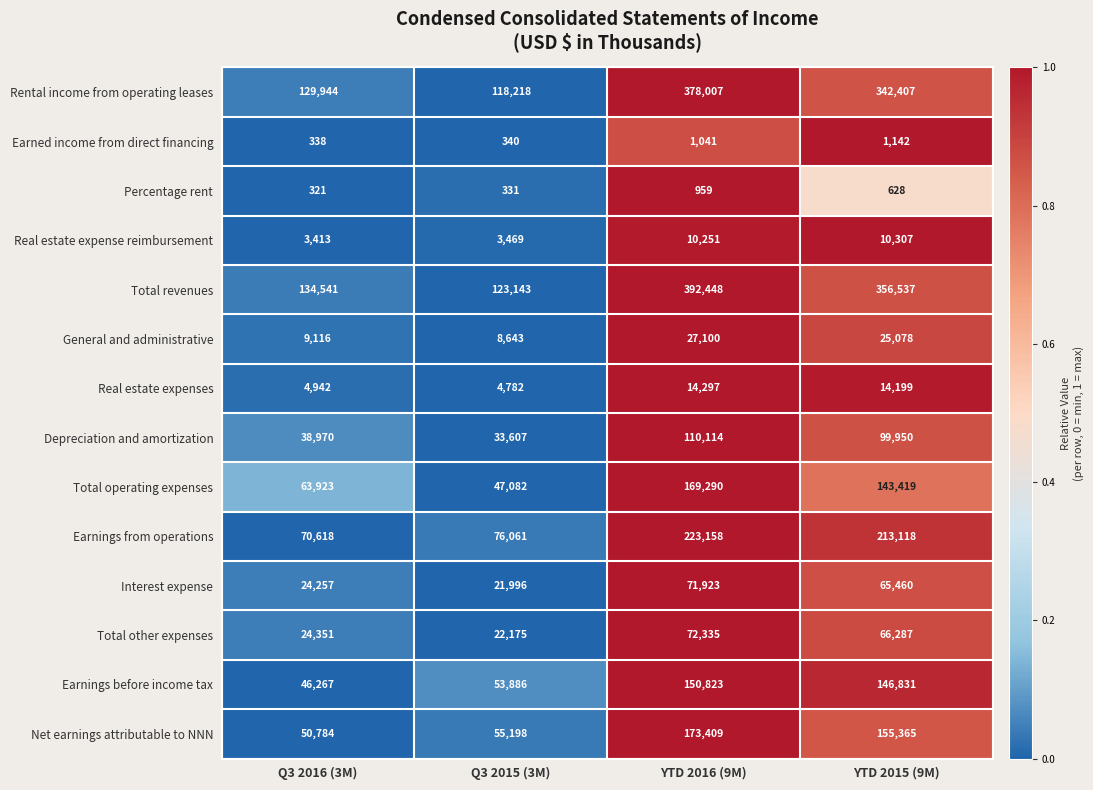

Which series has the largest range (max minus min)?

Total revenues